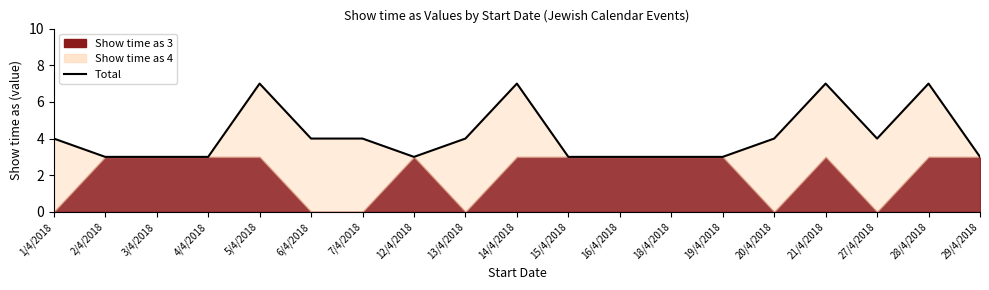

What is the greatest value displayed?

7